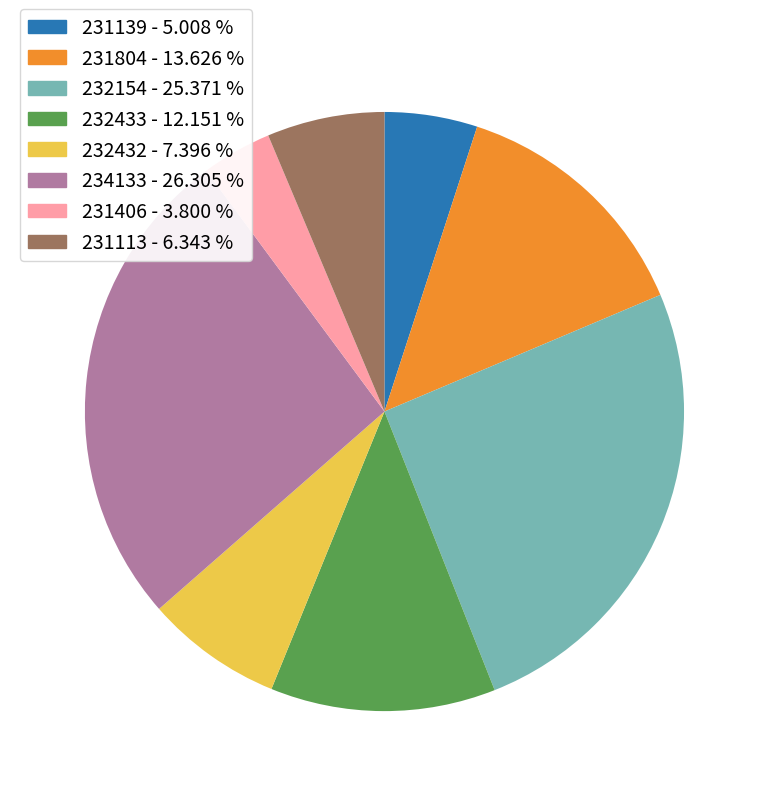

Combined, do 234133 - 26.305 % and 231113 - 6.343 % account for over 50%?

No